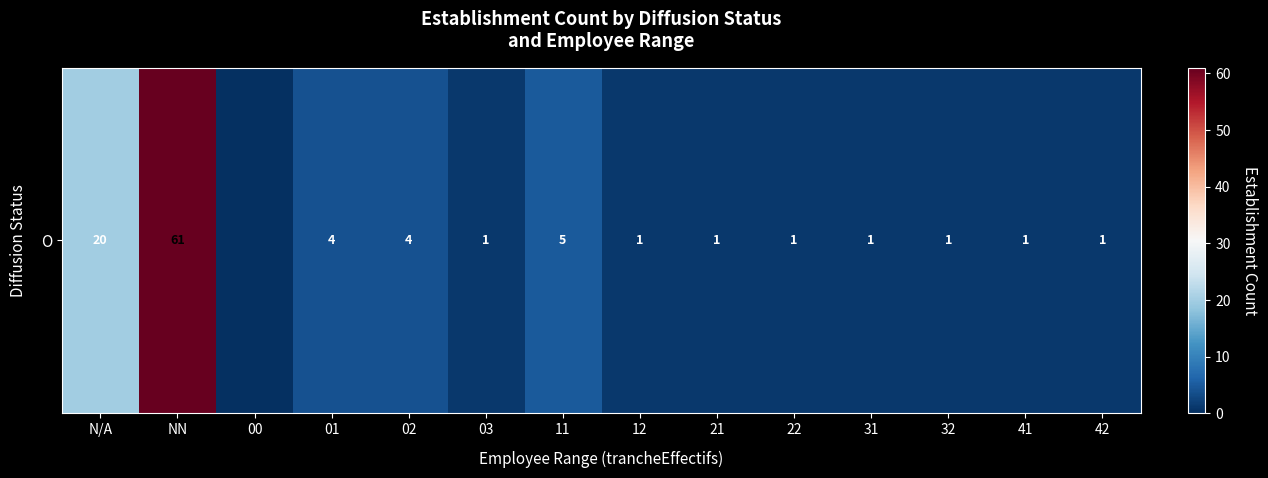

What is the sum of all values?

102